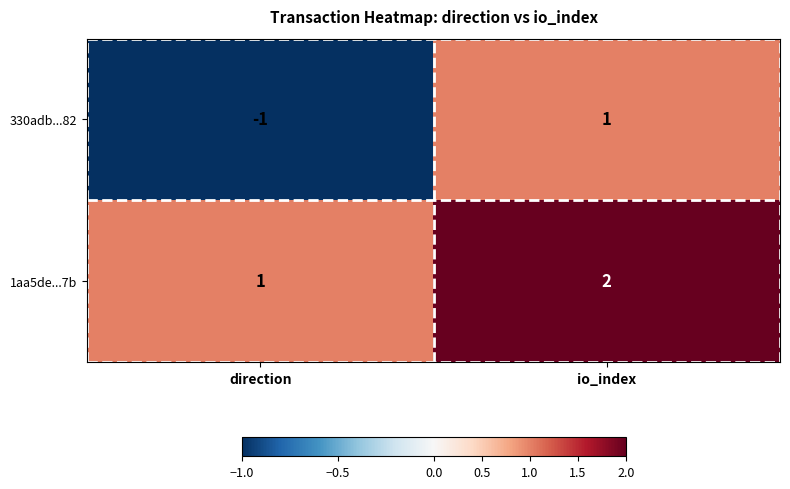

At which label does 330adb...82 reach its peak?

io_index